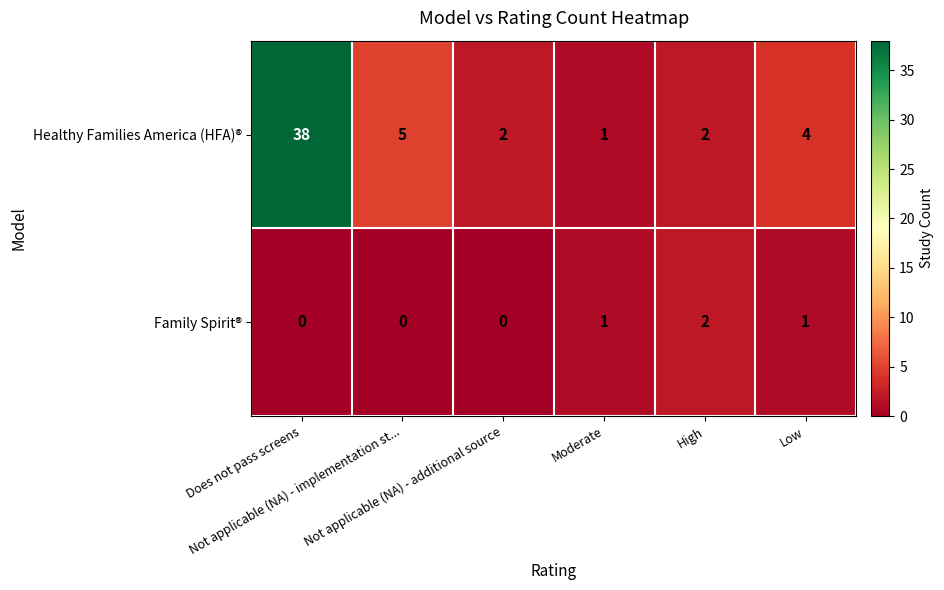

List the series in order of their overall mean, highest first.

Healthy Families America (HFA)®, Family Spirit®